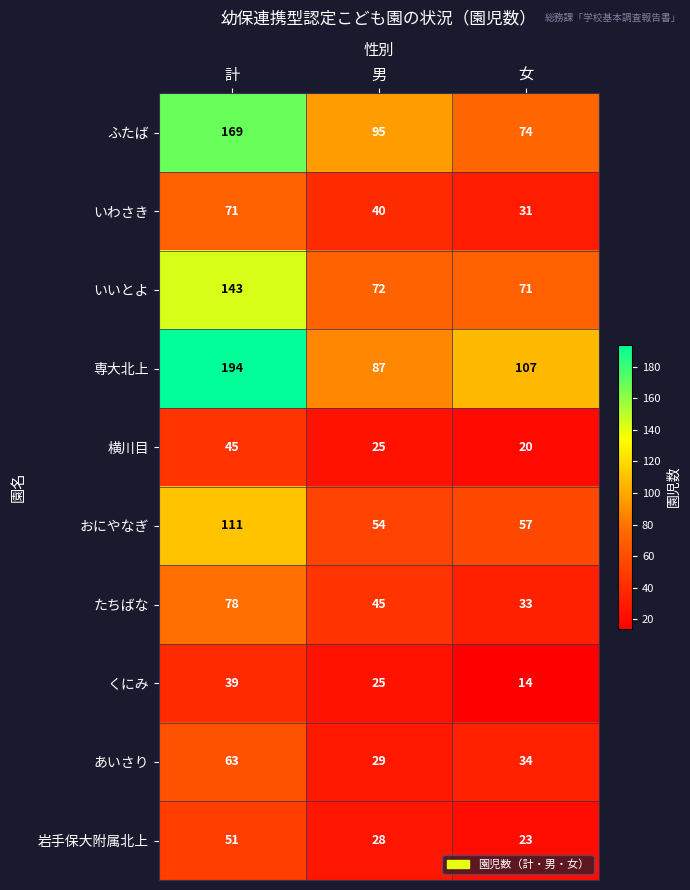

Where does the たちばな series first go above 45?

計